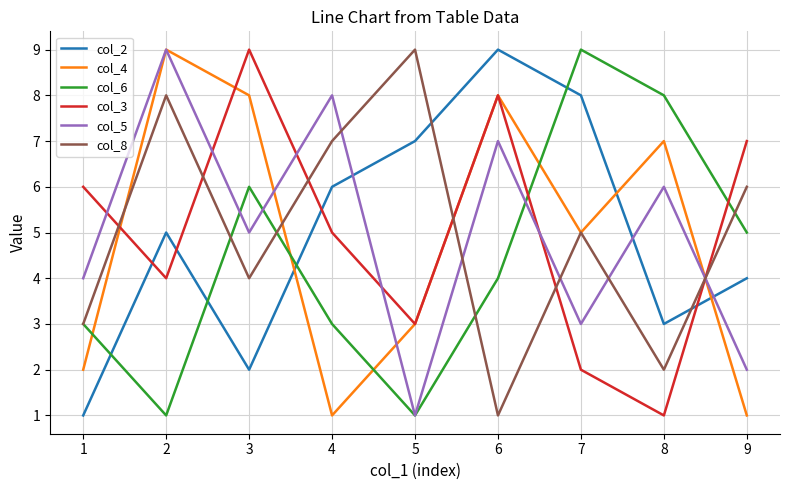

Rank the series at 4 from lowest to highest value.

col_4, col_6, col_3, col_2, col_8, col_5